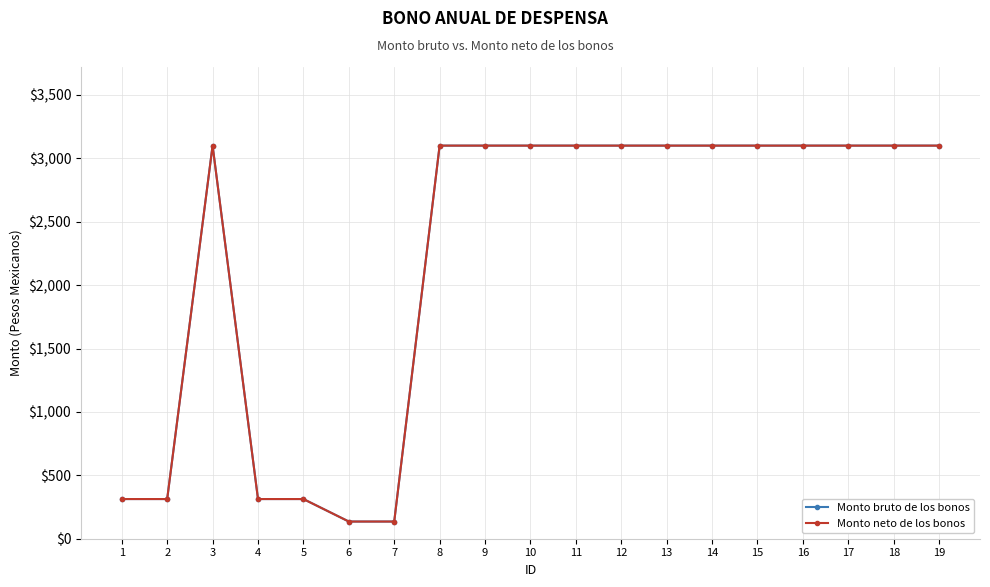

List the series in order of their peak value, highest first.

Monto bruto de los bonos, Monto neto de los bonos